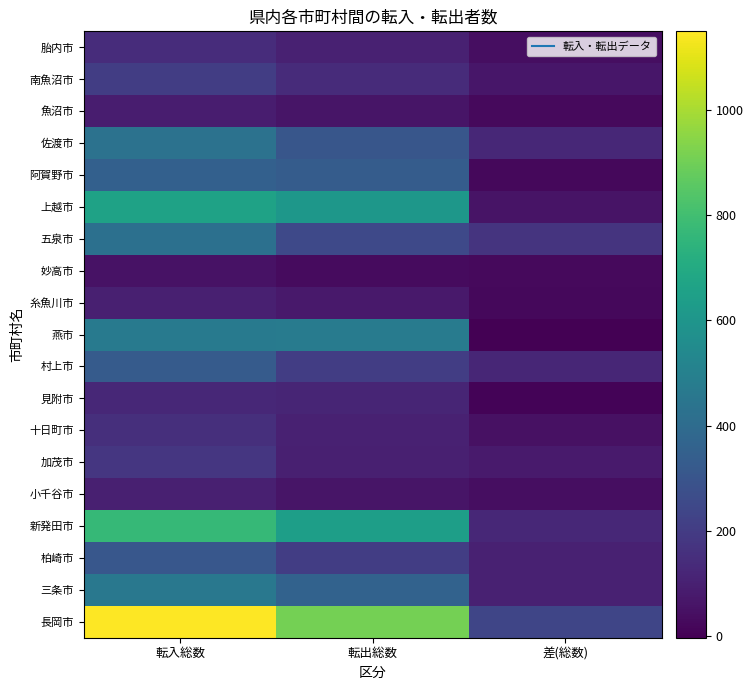

Reading left to right, extract all data points from this chart.

長岡市: 転入総数=1149	転出総数=910	差(総数)=239
三条市: 転入総数=458	転出総数=357	差(総数)=101
柏崎市: 転入総数=309	転出総数=205	差(総数)=104
新発田市: 転入総数=767	転出総数=643	差(総数)=124
小千谷市: 転入総数=100	転出総数=60	差(総数)=40
加茂市: 転入総数=177	転出総数=99	差(総数)=78
十日町市: 転入総数=151	転出総数=103	差(総数)=48
見附市: 転入総数=126	転出総数=116	差(総数)=10
村上市: 転入総数=329	転出総数=207	差(総数)=122
燕市: 転入総数=472	転出総数=475	差(総数)=-3
糸魚川市: 転入総数=97	転出総数=74	差(総数)=23
妙高市: 転入総数=54	転出総数=29	差(総数)=25
五泉市: 転入総数=421	転出総数=253	差(総数)=168
上越市: 転入総数=662	転出総数=606	差(総数)=56
阿賀野市: 転入総数=352	転出総数=330	差(総数)=22
佐渡市: 転入総数=431	転出総数=306	差(総数)=125
魚沼市: 転入総数=87	転出総数=60	差(総数)=27
南魚沼市: 転入総数=205	転出総数=137	差(総数)=68
胎内市: 転入総数=145	転出総数=104	差(総数)=41